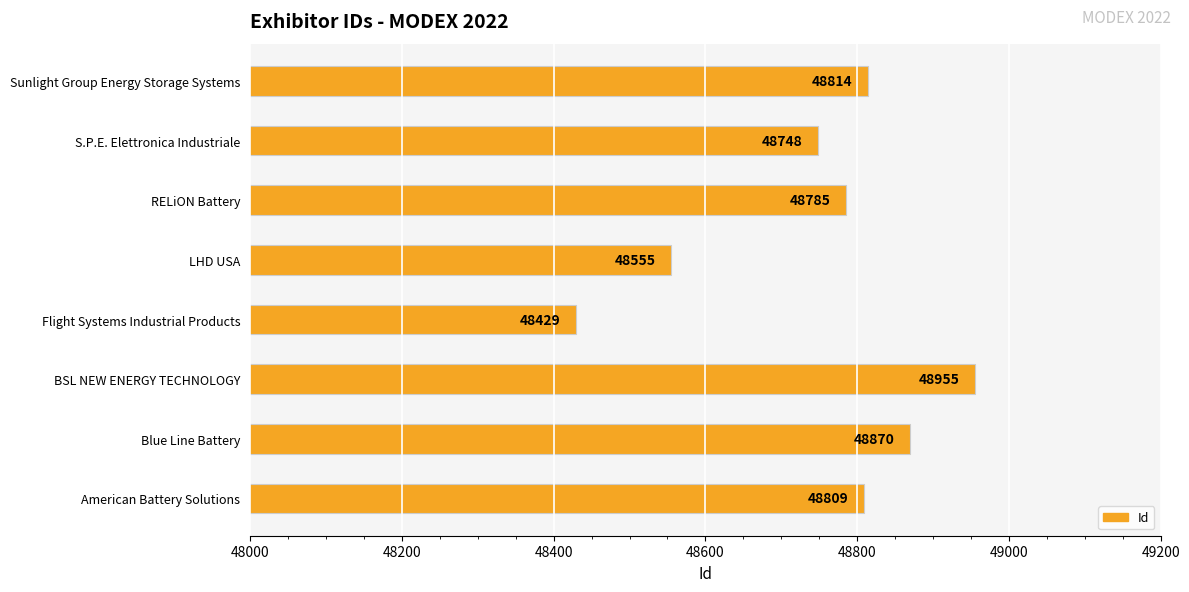

Is it true that the value at LHD USA is 12910?

False